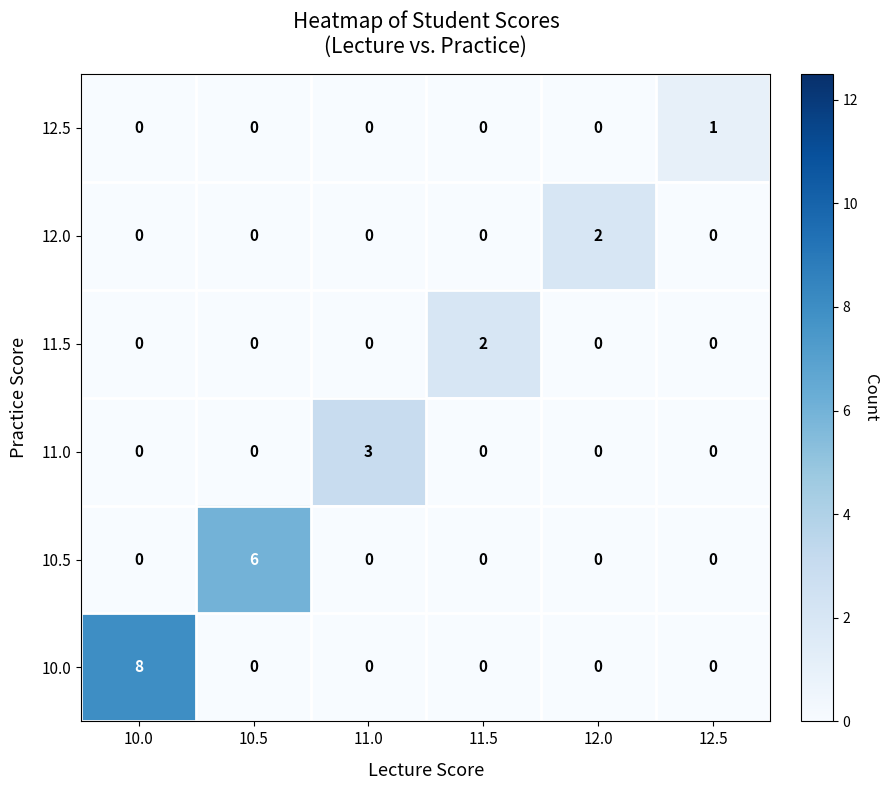

What is the difference between the maximum and minimum values in the 10.5 series?

6